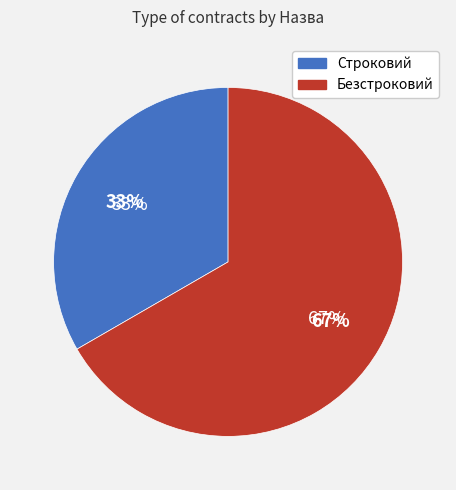

What percentage do Строковий and Безстроковий together represent?

100.0%